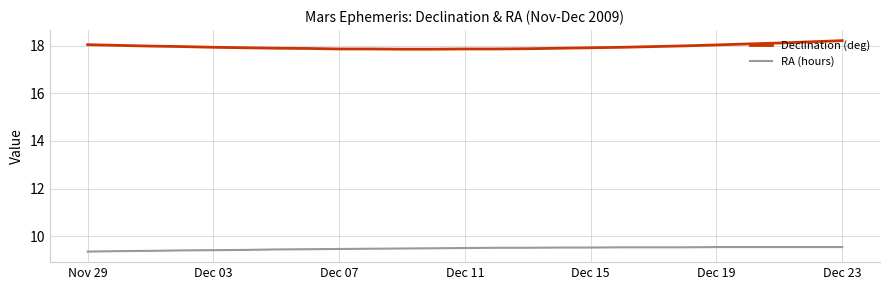

True or false: Declination (deg) and RA (hours) intersect in this chart.

False